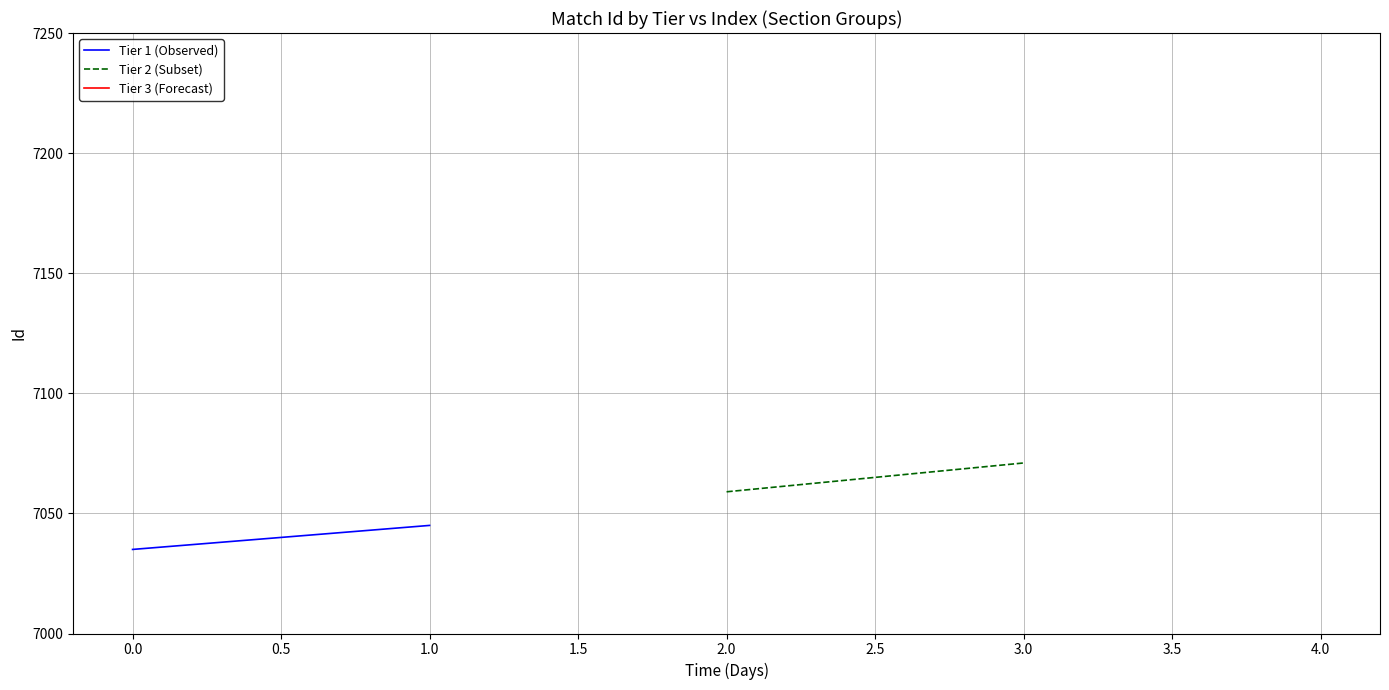

What is the average value of the Tier 2 (Subset) series?

7065